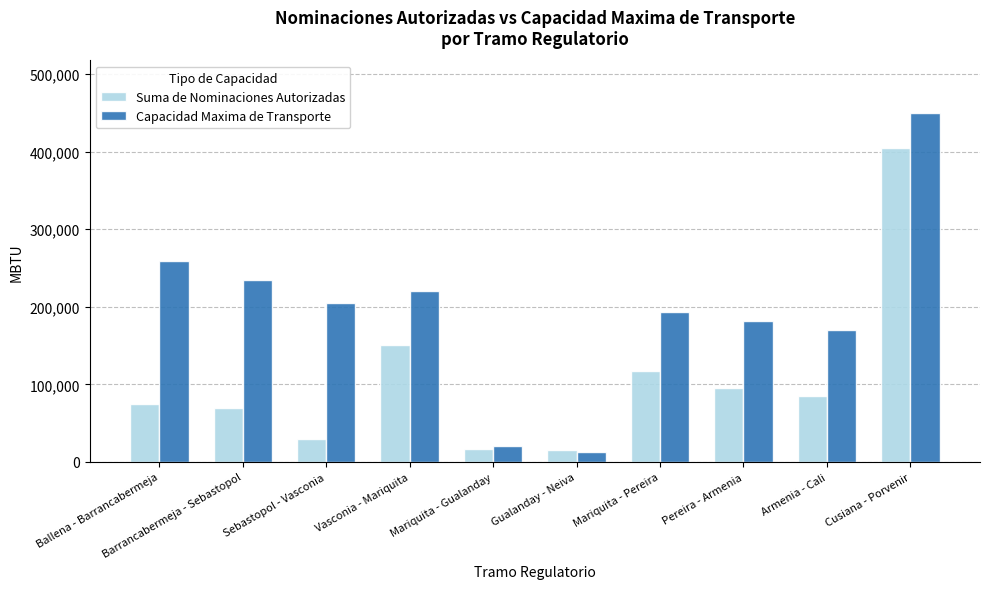

What is the lowest value of the Capacidad Maxima de Transporte series?

12625.4